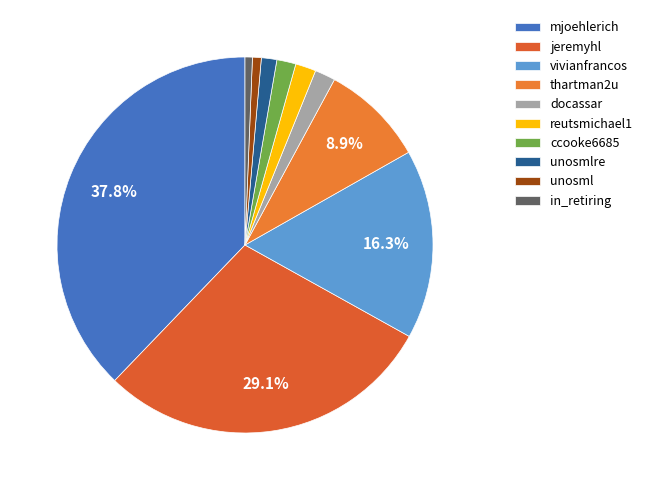

Which slice is the largest?

mjoehlerich